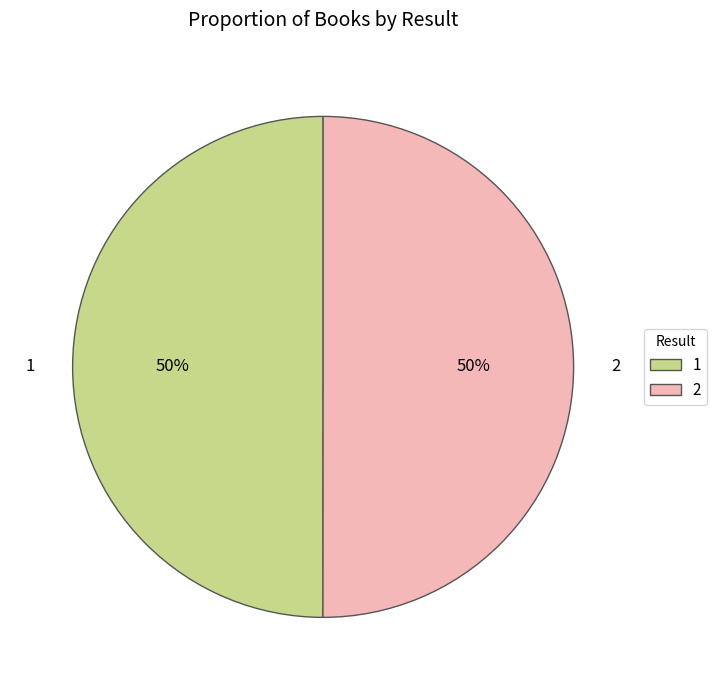

Approximately how many times larger is the value at 1 compared to 2?

1.0